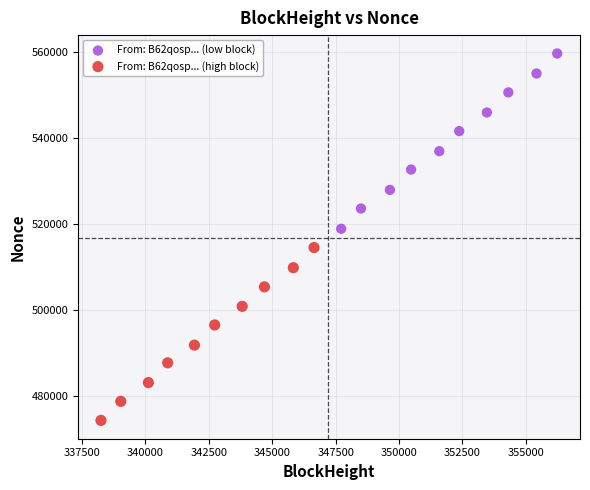

Which series contains the lowest Y value?

From: B62qosp... (high block)